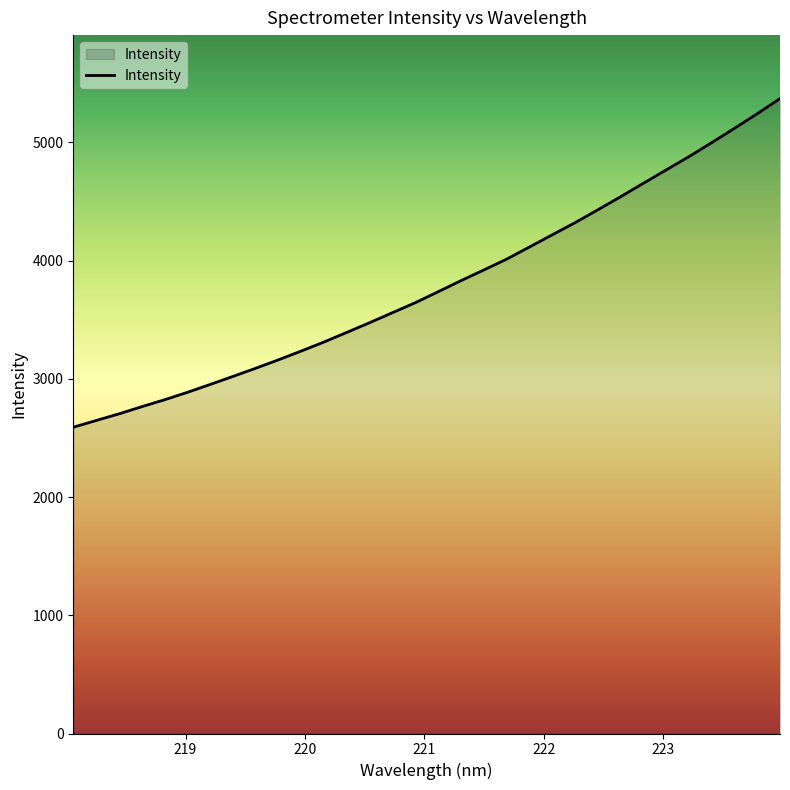

What is the minimum value shown in the chart?

2591.1